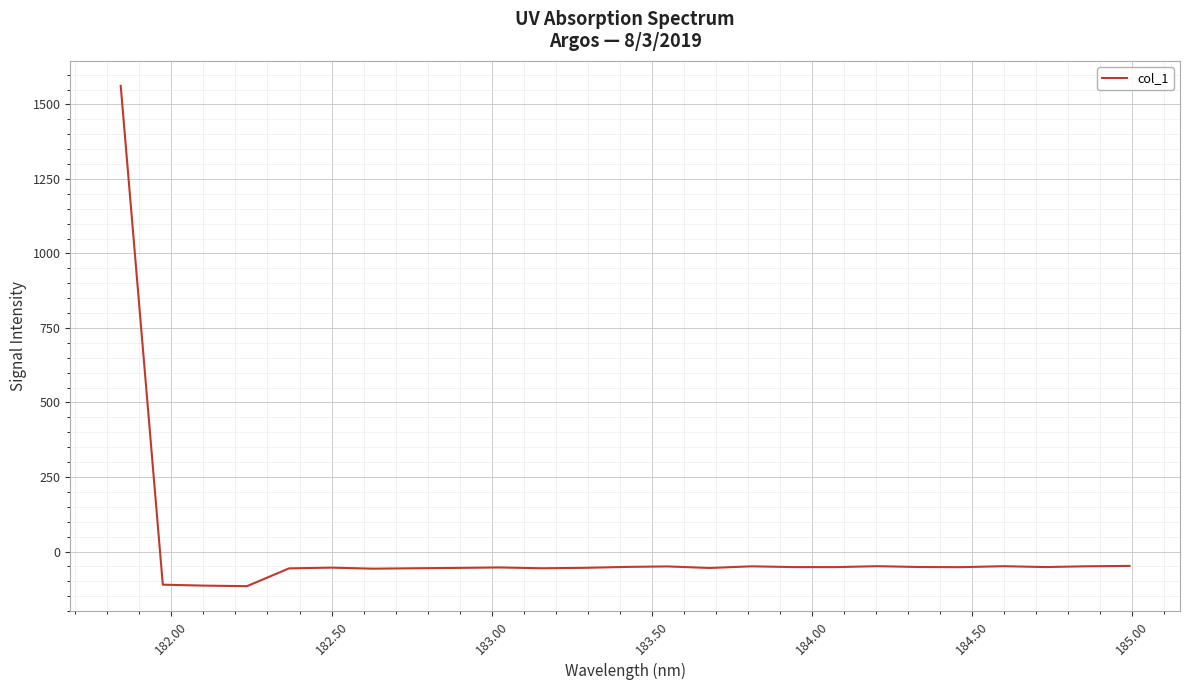

What is the greatest value displayed?

1562.2